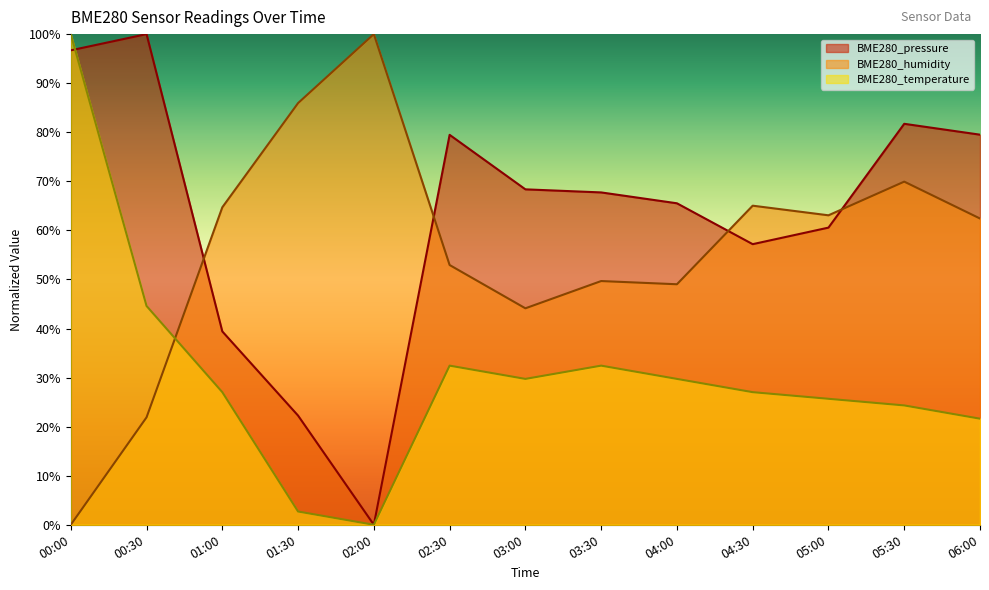

Reading left to right, list all the values displayed in this chart.

BME280_pressure: 00:00=96.7	00:30=100.0	01:00=39.4	01:30=22.2	02:00=0.0	02:30=79.5	03:00=68.4	03:30=67.7	04:00=65.5	04:30=57.2	05:00=60.6	05:30=81.7	06:00=79.5
BME280_humidity: 00:00=0.0	00:30=21.9	01:00=64.7	01:30=85.9	02:00=100.0	02:30=52.9	03:00=44.1	03:30=49.7	04:00=49.0	04:30=65.0	05:00=63.1	05:30=69.9	06:00=62.4
BME280_temperature: 00:00=100.0	00:30=44.6	01:00=27.0	01:30=2.7	02:00=0.0	02:30=32.4	03:00=29.7	03:30=32.4	04:00=29.7	04:30=27.0	05:00=25.7	05:30=24.3	06:00=21.6